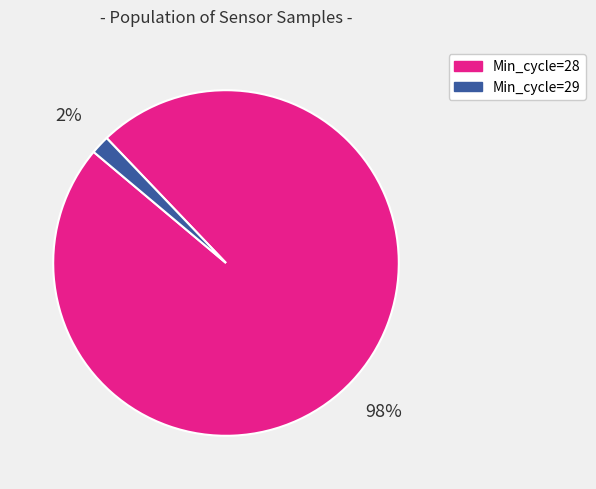

Does any single category account for the majority?

Yes